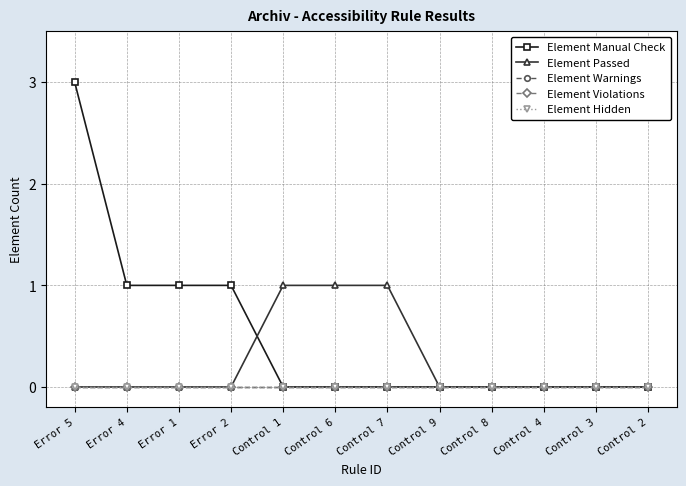

What position from the left is Control 3?

11